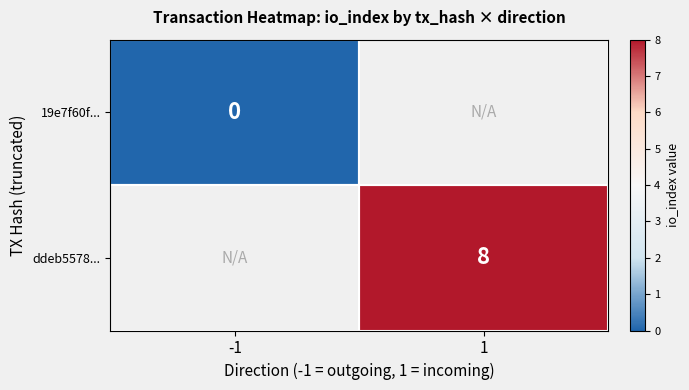

At how many categories does at least one series exceed 7?

1